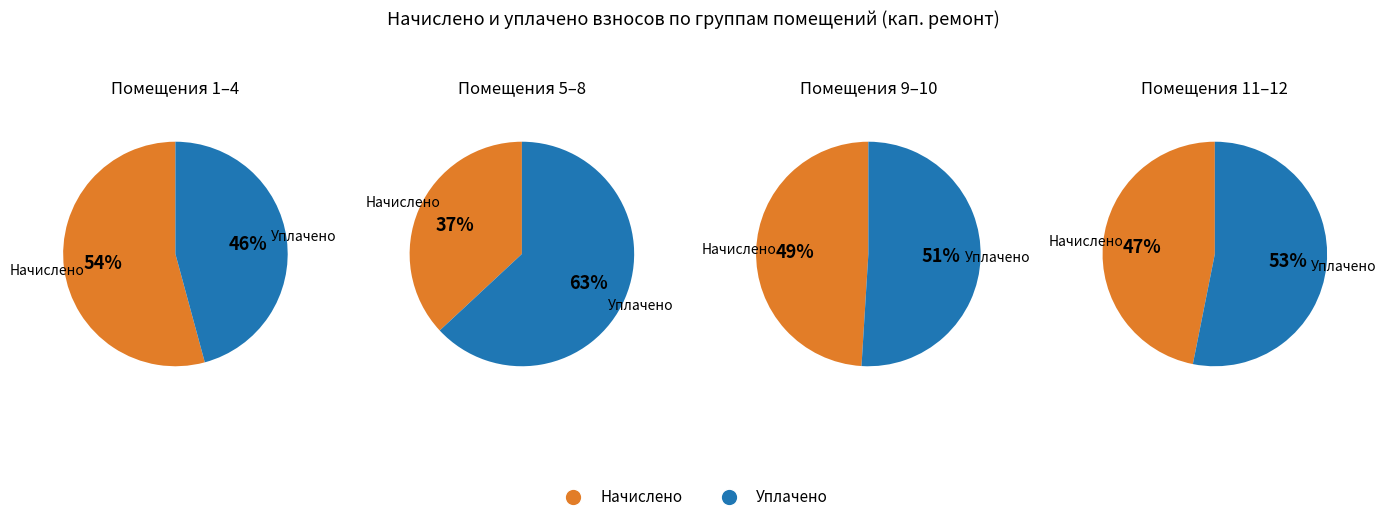

Between 6 and 3, which is larger?

6